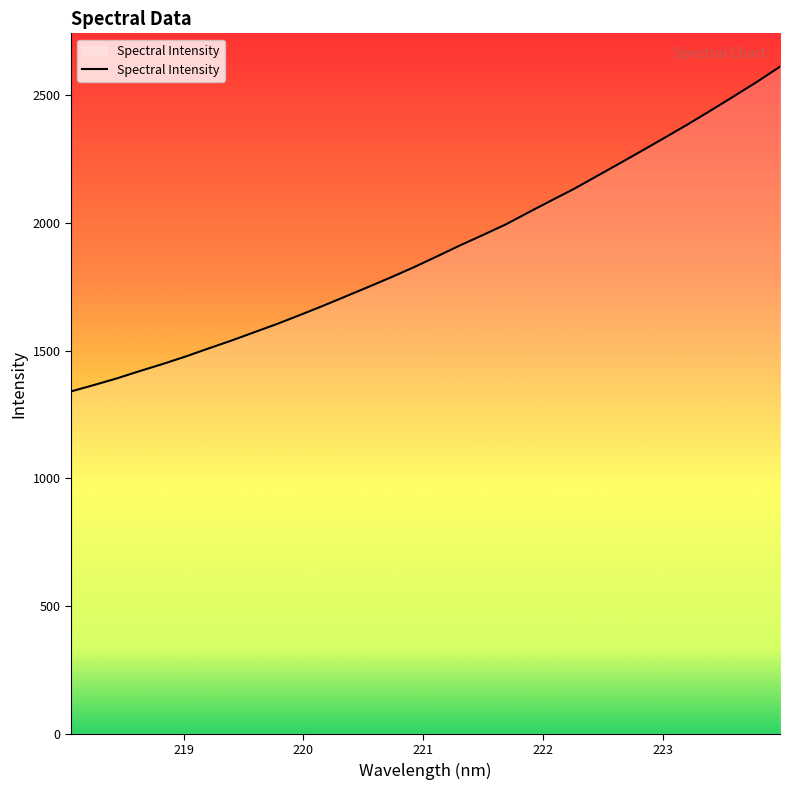

What is the smallest value displayed?

1339.9